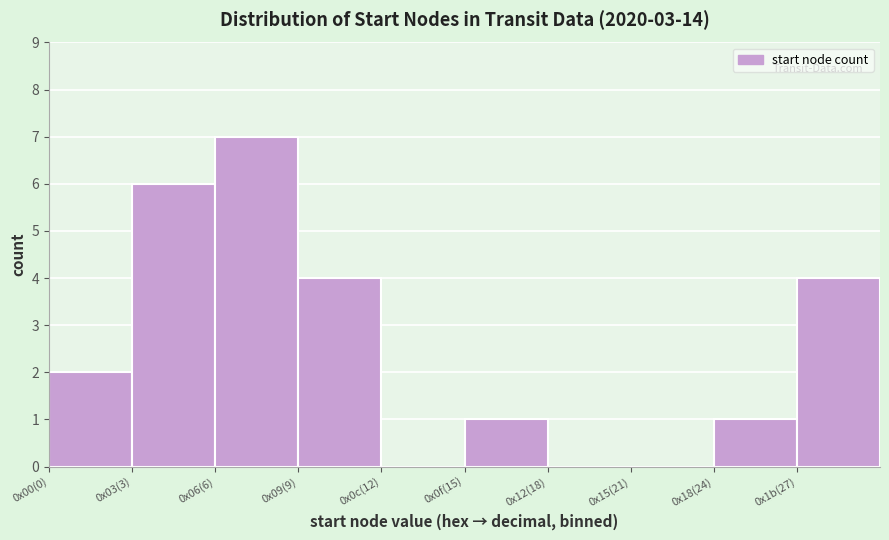

Reading left to right, extract all data points from this chart.

0x00(0)=2	0x03(3)=6	0x06(6)=7	0x09(9)=4	0x0c(12)=0	0x0f(15)=1	0x12(18)=0	0x15(21)=0	0x18(24)=1	0x1b(27)=4